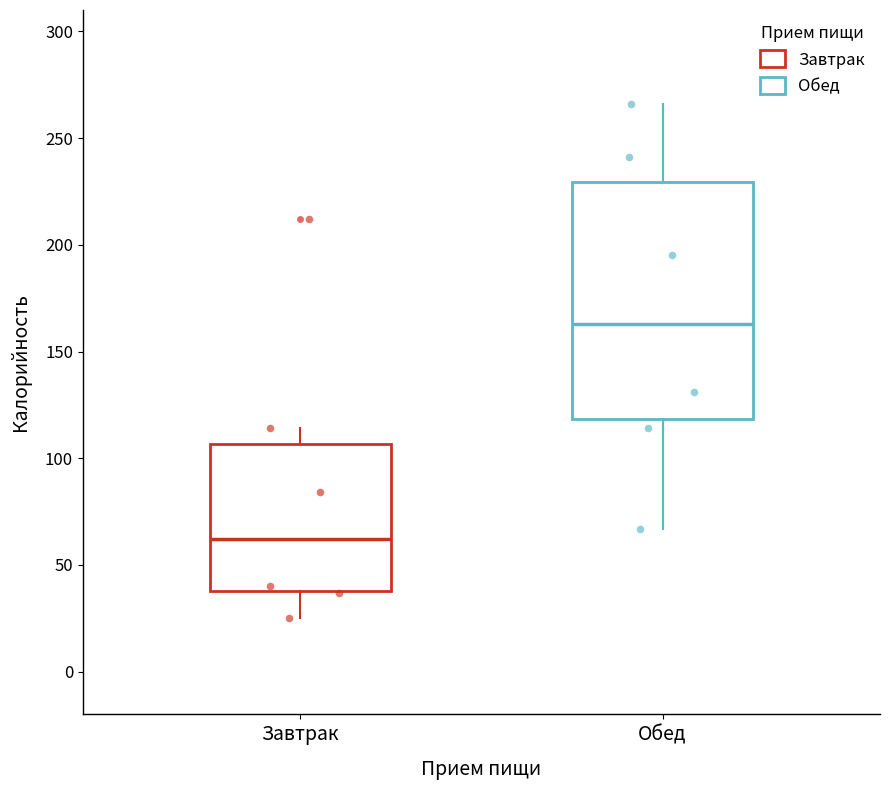

Reading left to right, read every box against the y-axis: the position of its median line, the range the box covers, and the ends of its whiskers. The values are not printed on the chart, so give them approximately, as read against the axis.

Завтрак: median 60, box 40 to 105, whiskers 25 to 115
Обед: median 165, box 120 to 230, whiskers 65 to 265